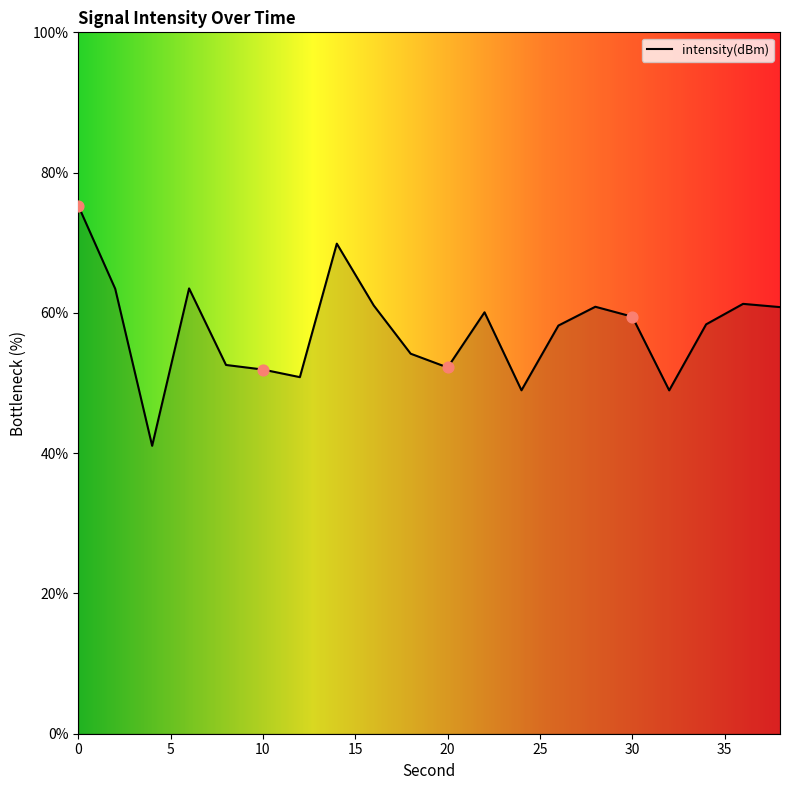

What is the maximum value shown in the chart?

75.3